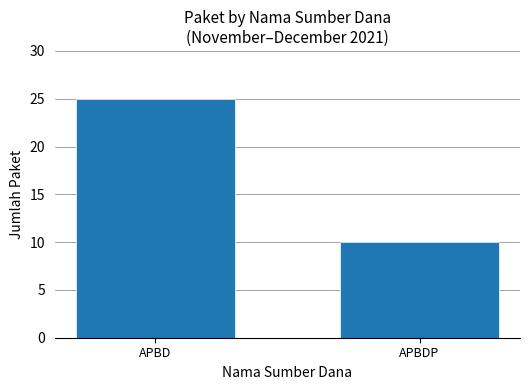

What is the value of the 2nd bar from the left?

10